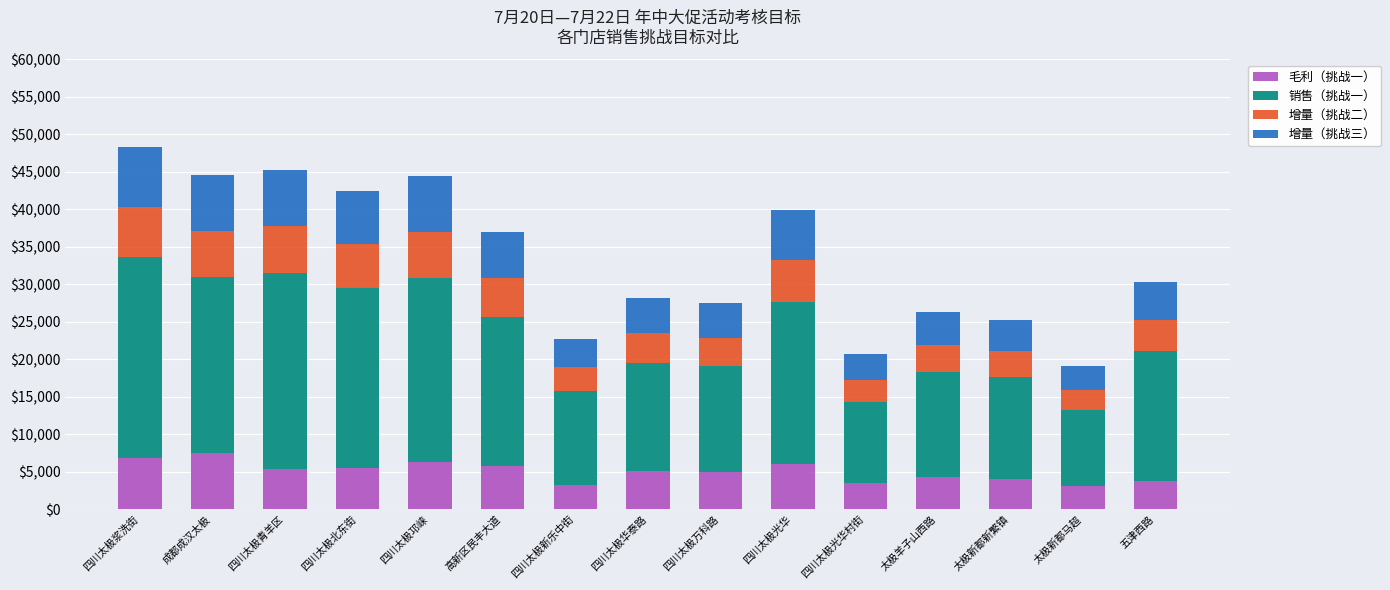

How many categories are shown in the chart?

15